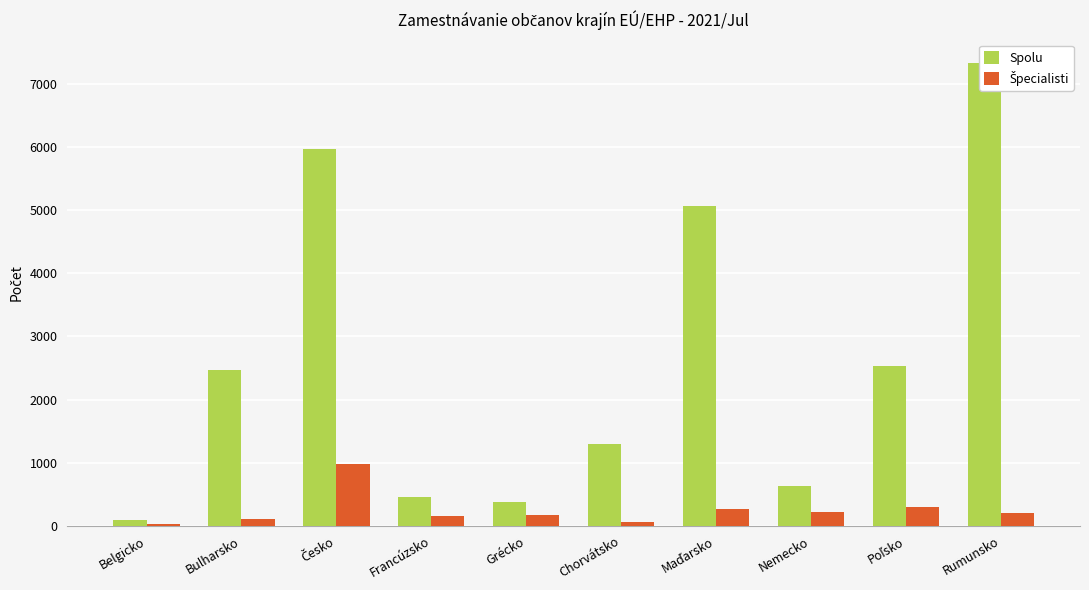

What is the label of the 9th bar from the right?

Bulharsko